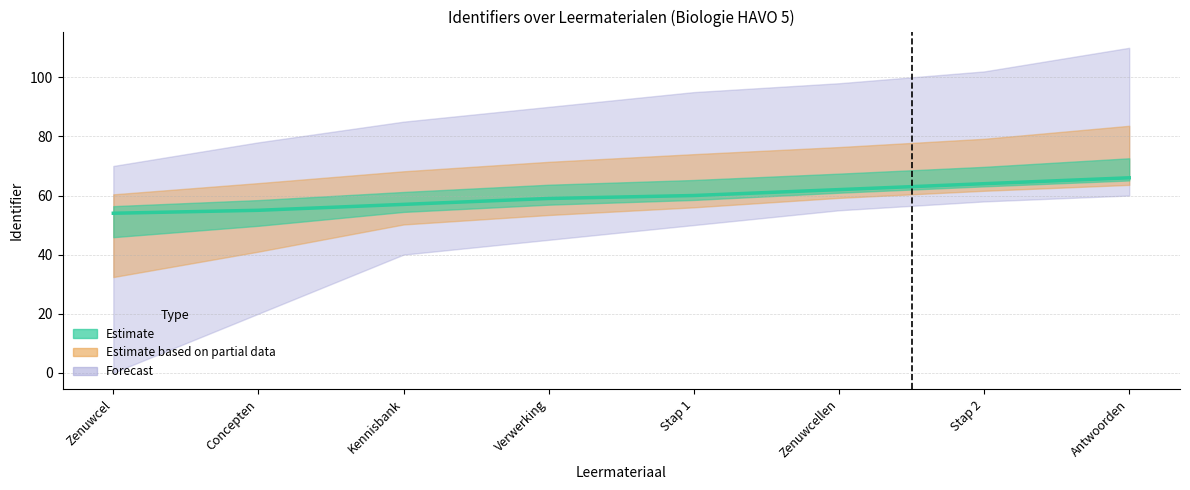

At which label does the data first exceed 60?

Zenuwcellen